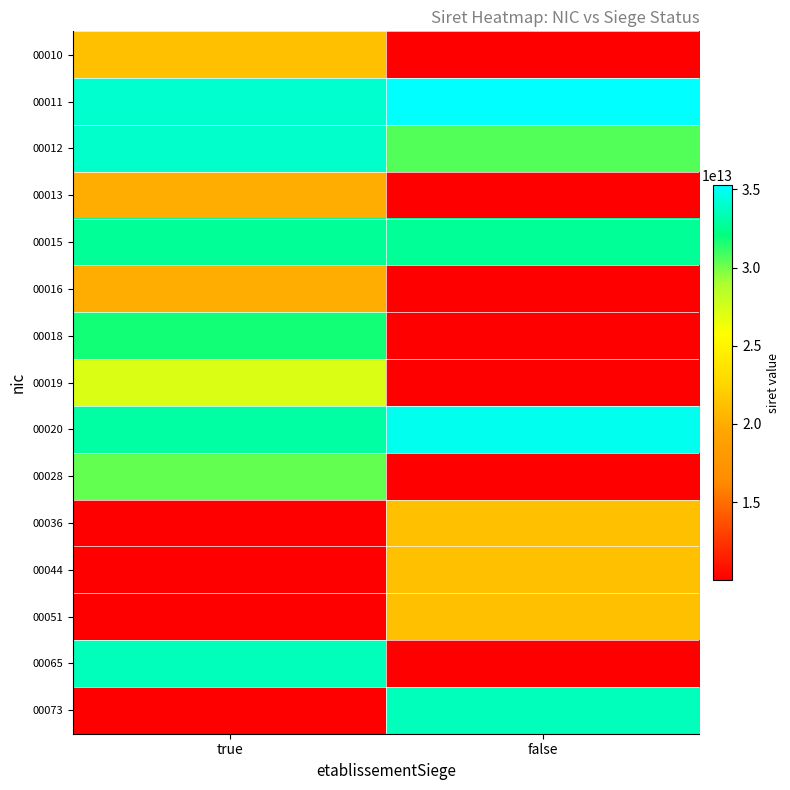

List the series in order of their peak value, highest first.

00011, 00020, 00012, 00073, 00065, 00015, 00018, 00028, 00019, 00051, 00044, 00036, 00010, 00016, 00013